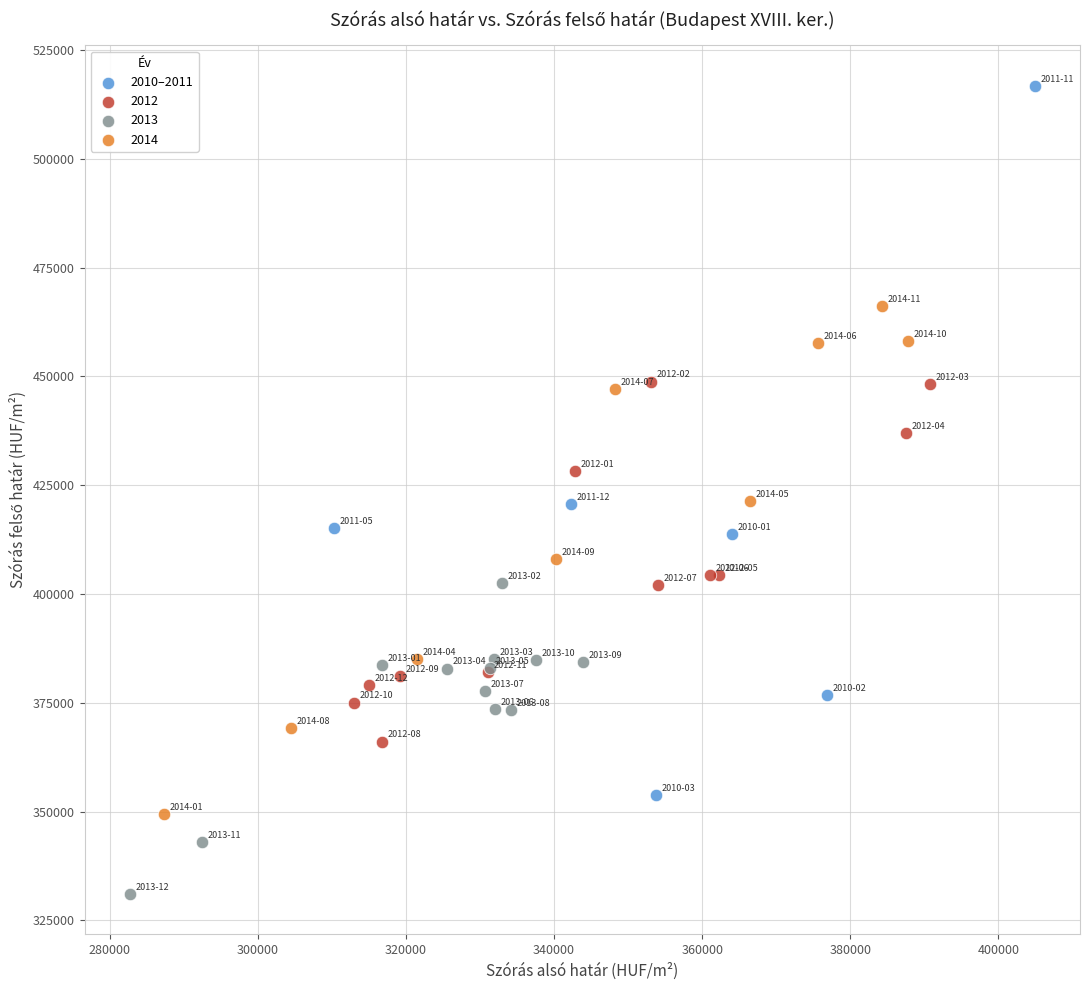

Which series reaches the maximum Y coordinate?

2010–2011